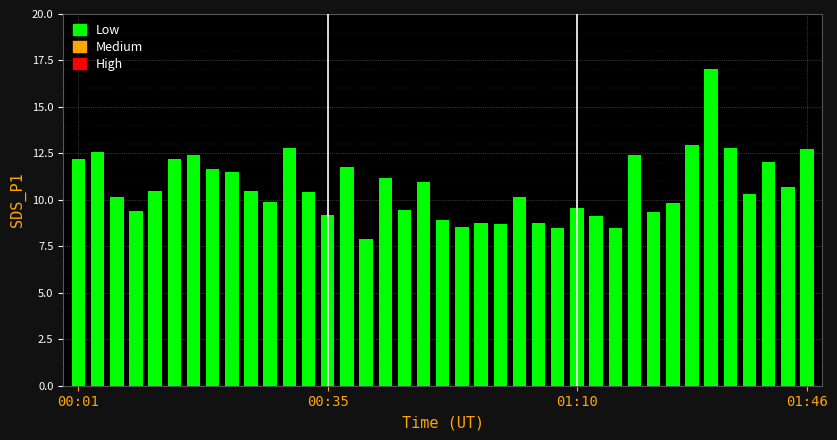

What is the value of the 28th bar from the left?

9.2